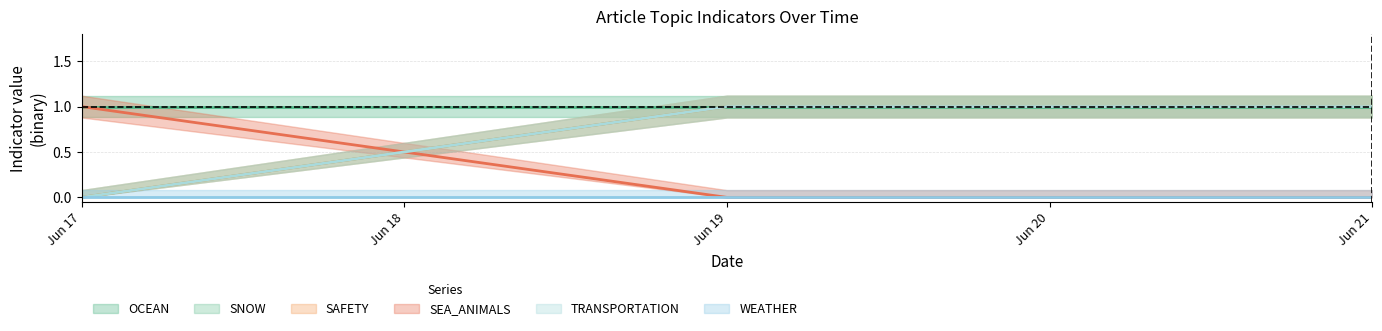

At which label is SNOW closest to 0?

Jun 17